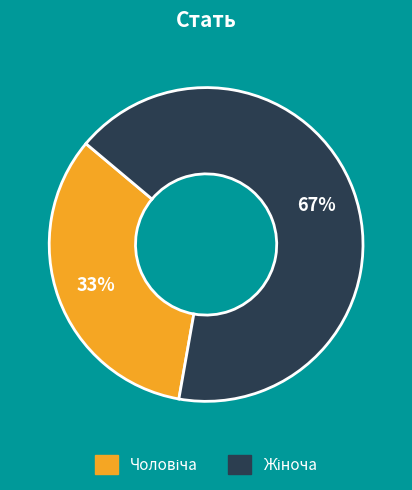

Is there a majority slice in this chart?

Yes